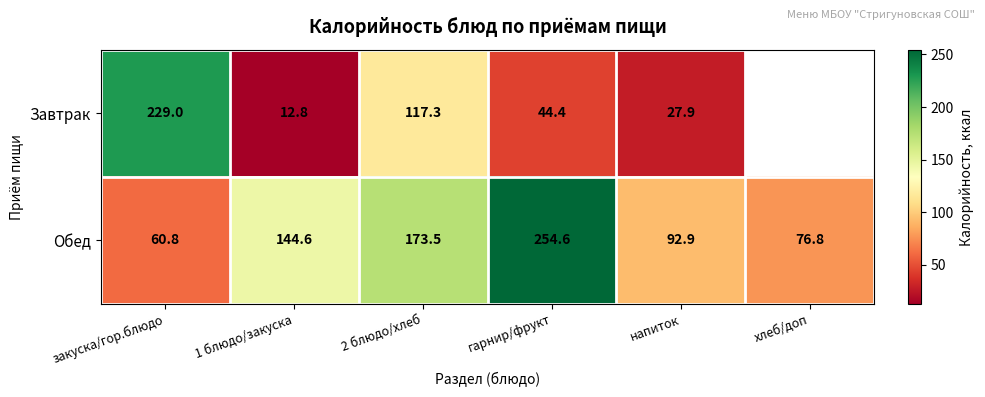

True or false: Обед has a value of 43.2 at хлеб/доп.

False